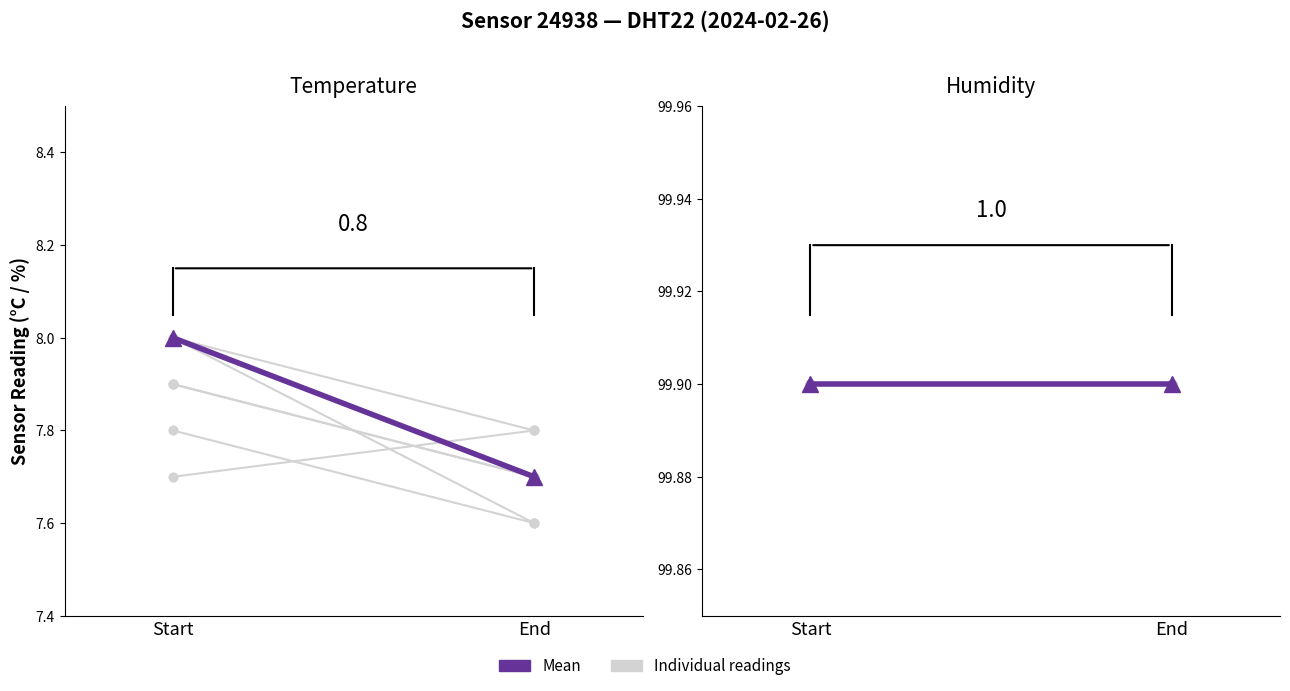

Which series has the largest total across all categories?

humidity